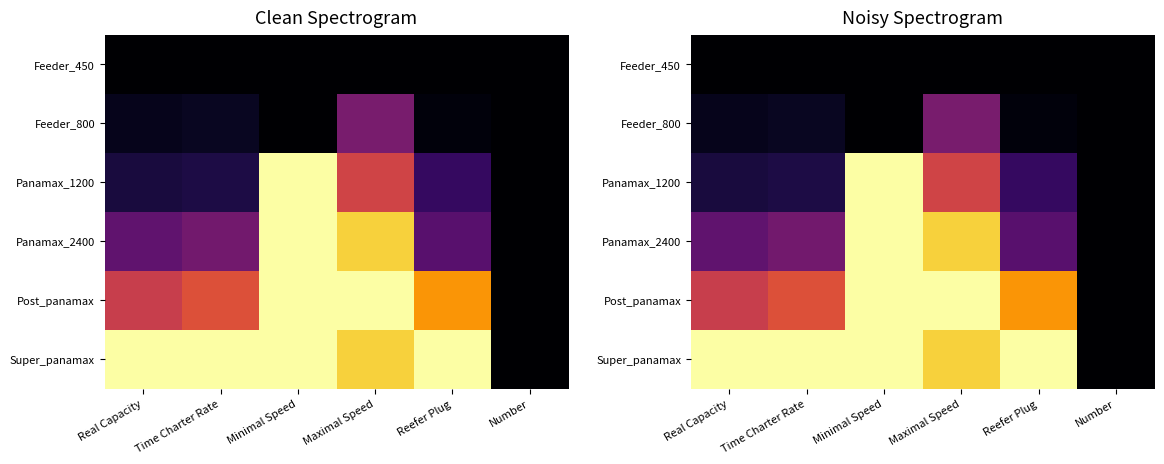

What is the greatest value displayed?

1.0